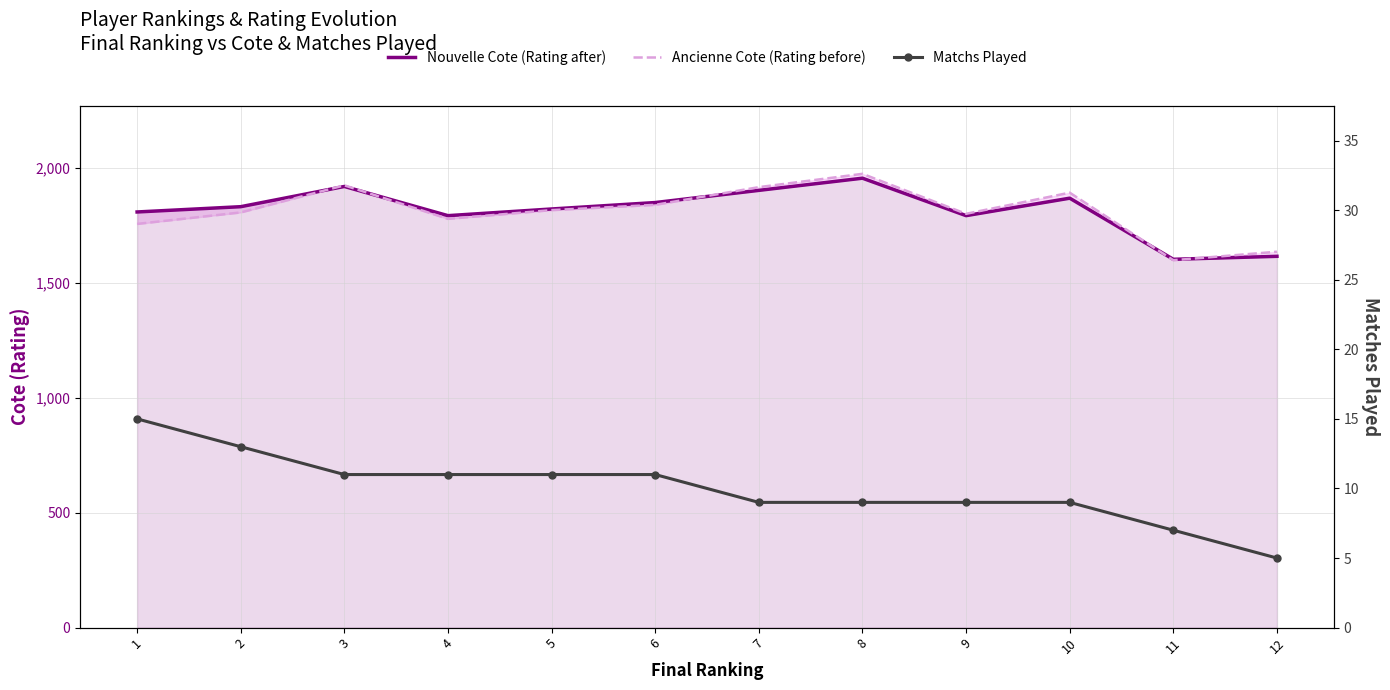

What is the difference between the Nouvelle Cote (Rating after) values at 11 and 9?

190